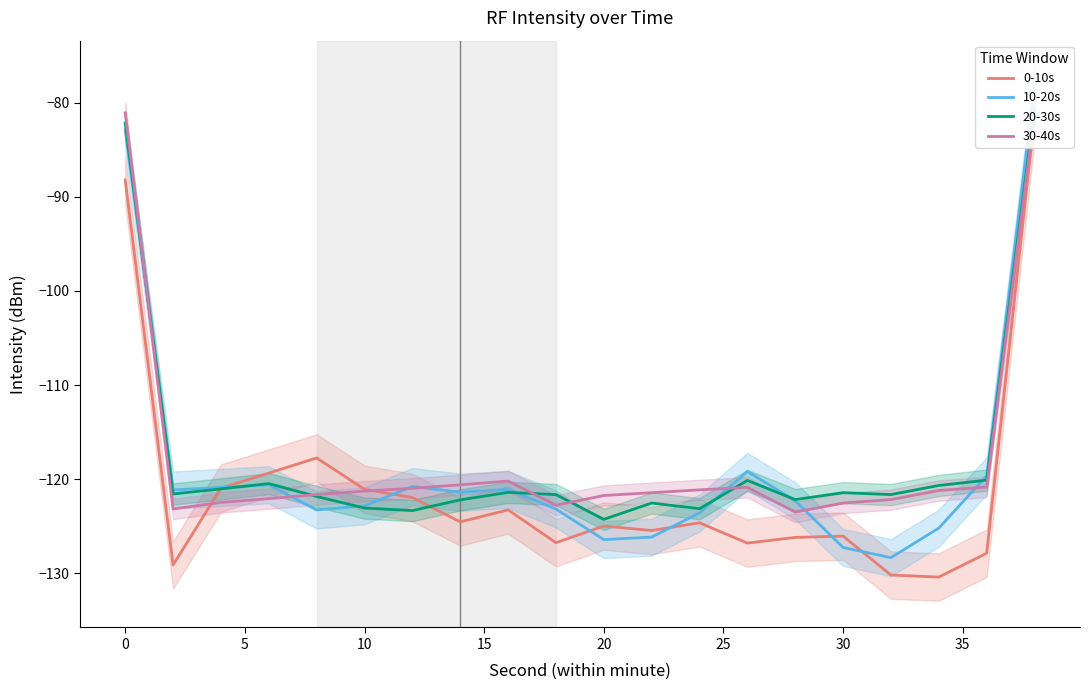

The value of 30-40s at 0 is -120.8. True or false?

False